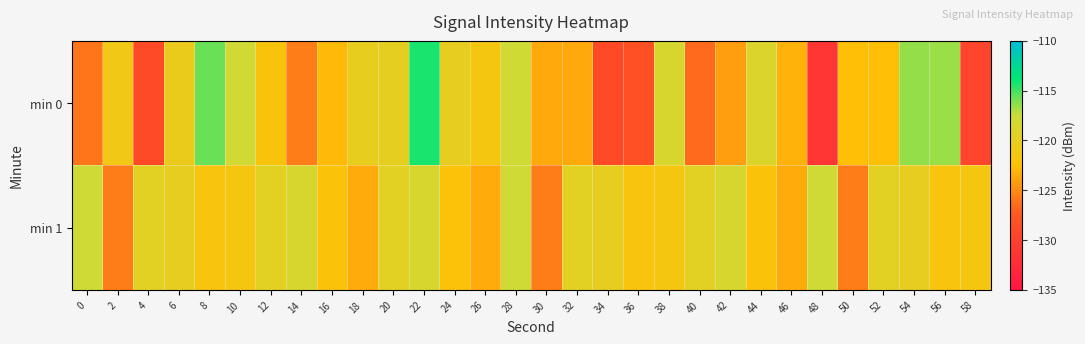

Reading left to right, transcribe all the data shown in this chart.

min 0: 0=-126.1	2=-121.1	4=-129.0	6=-120.5	8=-115.7	10=-118.0	12=-122.0	14=-125.7	16=-122.8	18=-120.2	20=-120.1	22=-114.3	24=-120.1	26=-121.6	28=-117.9	30=-123.6	32=-123.6	34=-128.9	36=-128.3	38=-118.5	40=-126.5	42=-124.1	44=-118.8	46=-123.1	48=-131.2	50=-122.5	52=-122.5	54=-116.5	56=-116.6	58=-129.5
min 1: 0=-117.8	2=-125.6	4=-119.6	6=-120.2	8=-121.8	10=-121.6	12=-119.6	14=-118.5	16=-122.1	18=-123.5	20=-119.6	22=-118.5	24=-122.1	26=-123.5	28=-117.8	30=-125.6	32=-119.6	34=-120.2	36=-121.8	38=-121.6	40=-119.6	42=-118.5	44=-122.1	46=-123.5	48=-117.8	50=-125.6	52=-119.6	54=-120.2	56=-121.8	58=-121.6